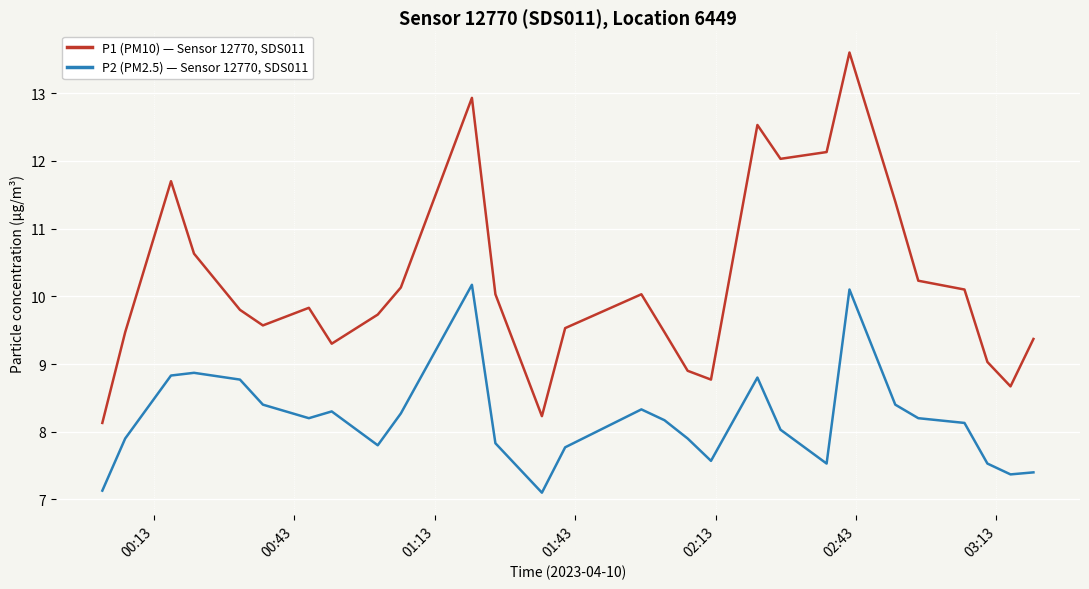

What is the sum of all P1 (PM10) — Sensor 12770, SDS011 values?

285.3